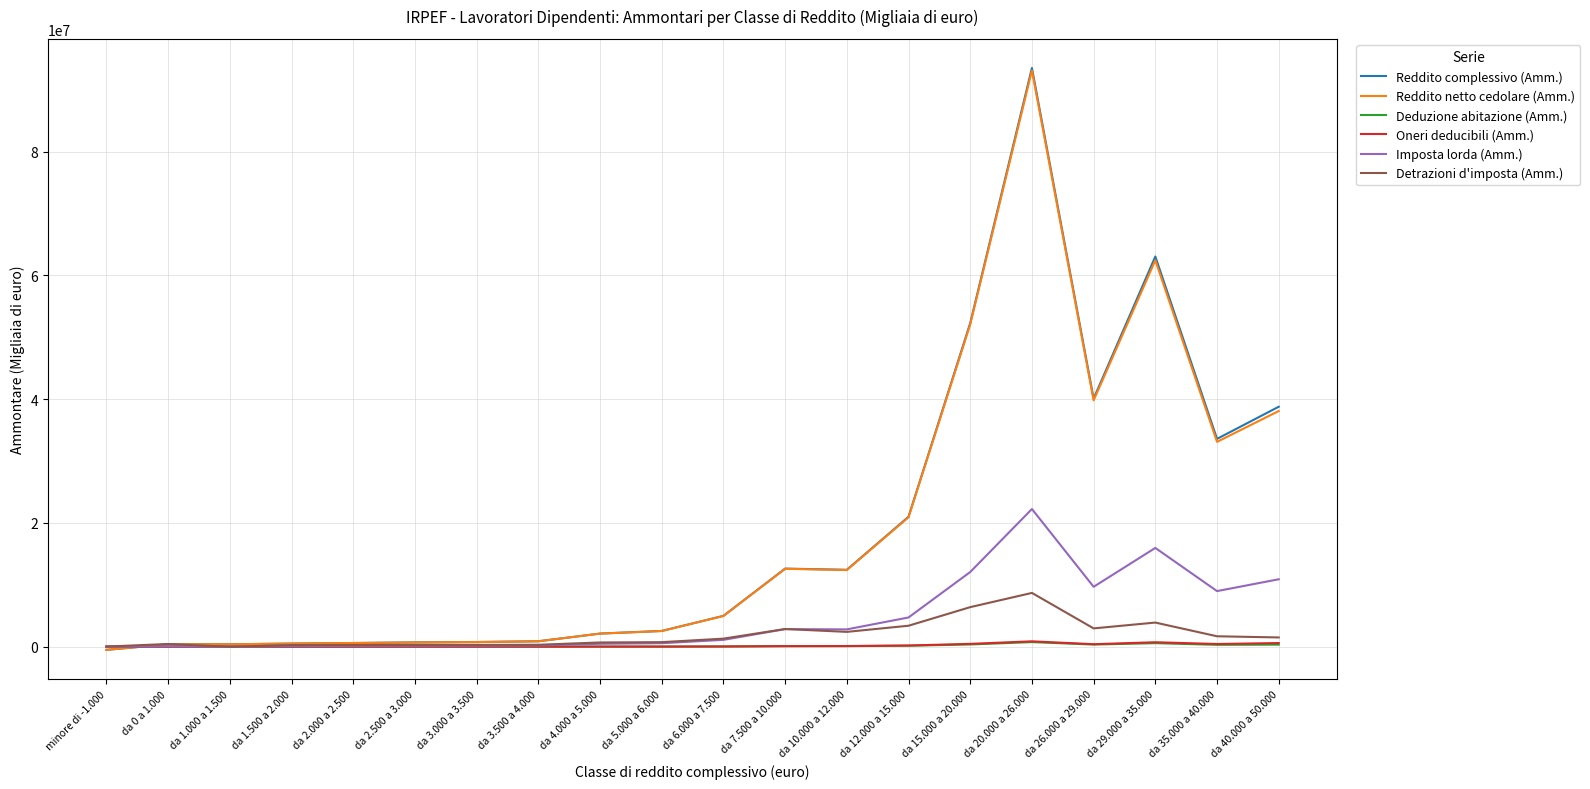

The Deduzione abitazione (Amm.) series shows 5777 at da 2.000 a 2.500. True or false?

True